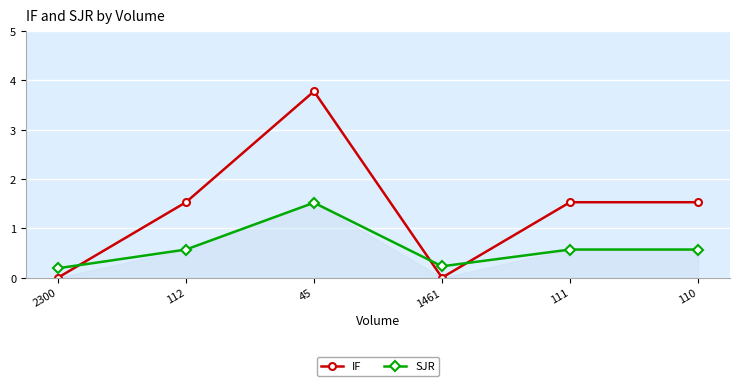

At which category is the sum across all series the highest?

45